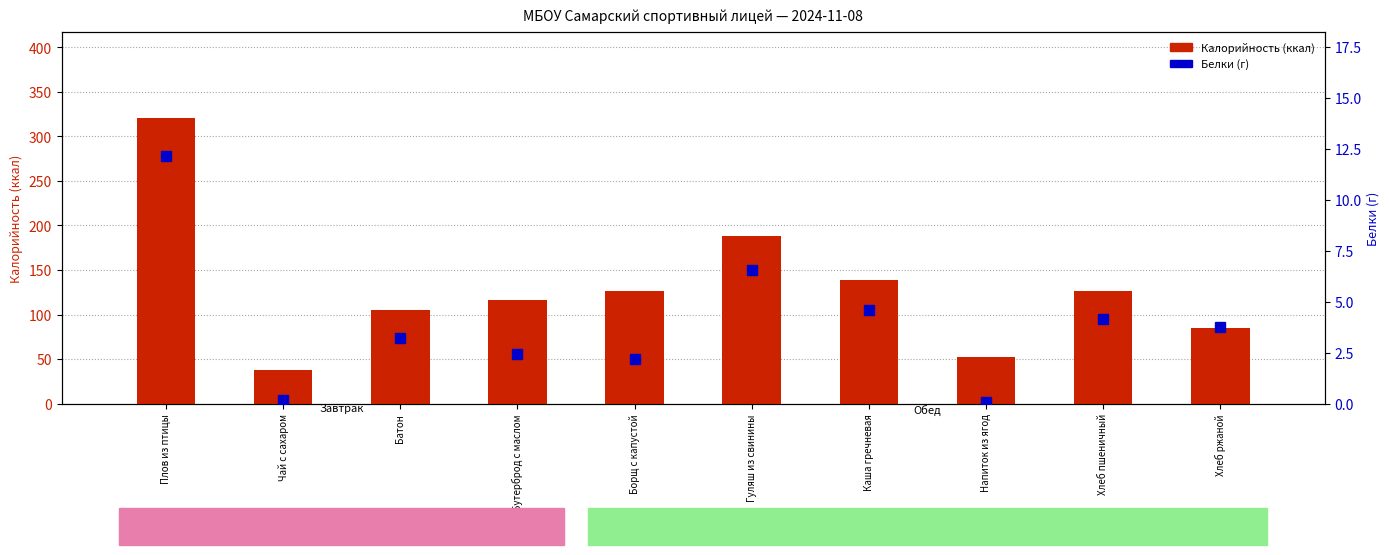

What is the label of the 3rd bar from the right?

Напиток из ягод